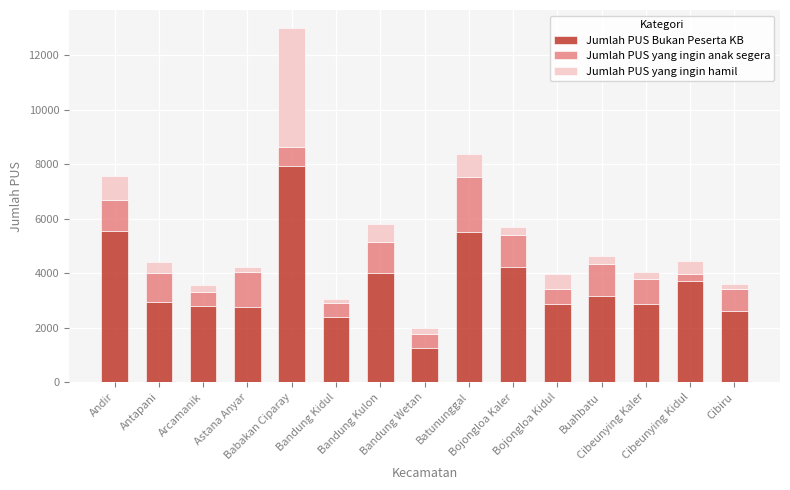

What is the minimum value for Jumlah PUS Bukan Peserta KB?

1270